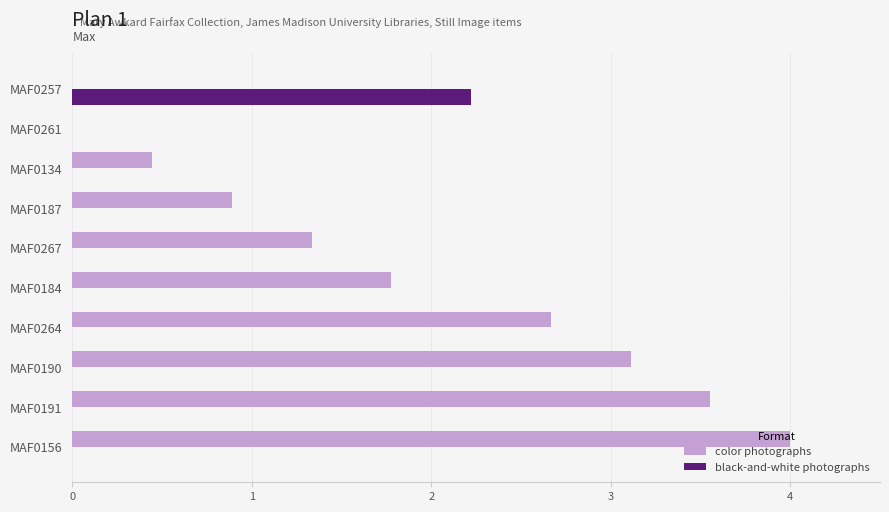

How many data points in color photographs are above 1?

6